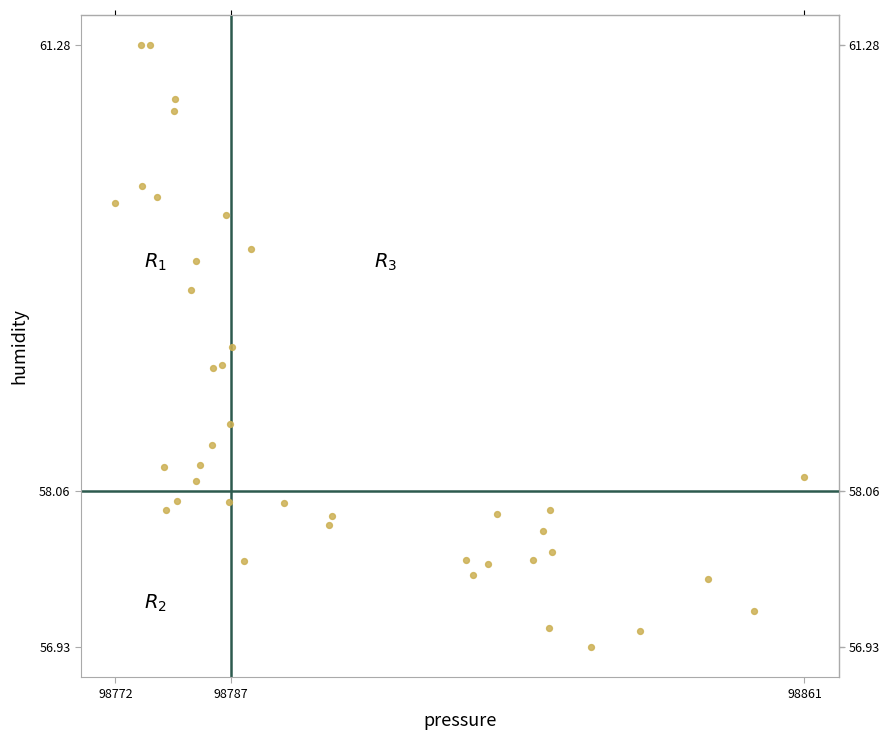

What is the range of X values (max minus min)?

89.2